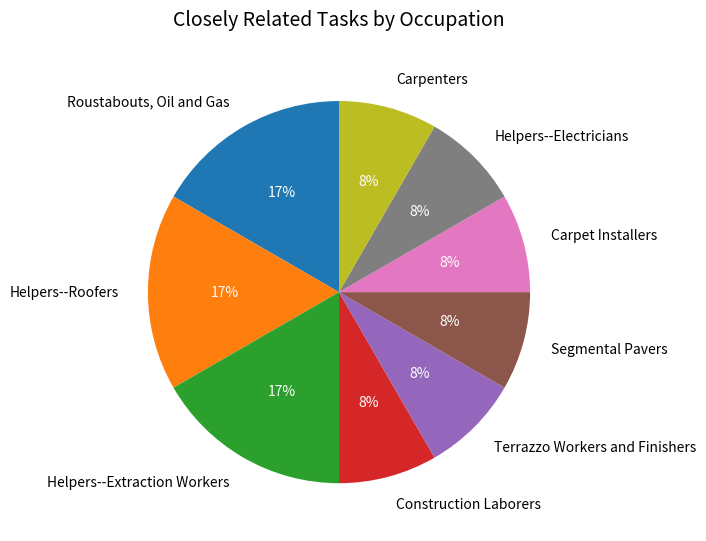

Which has a higher value, Terrazzo Workers and Finishers or Helpers--Extraction Workers?

Helpers--Extraction Workers